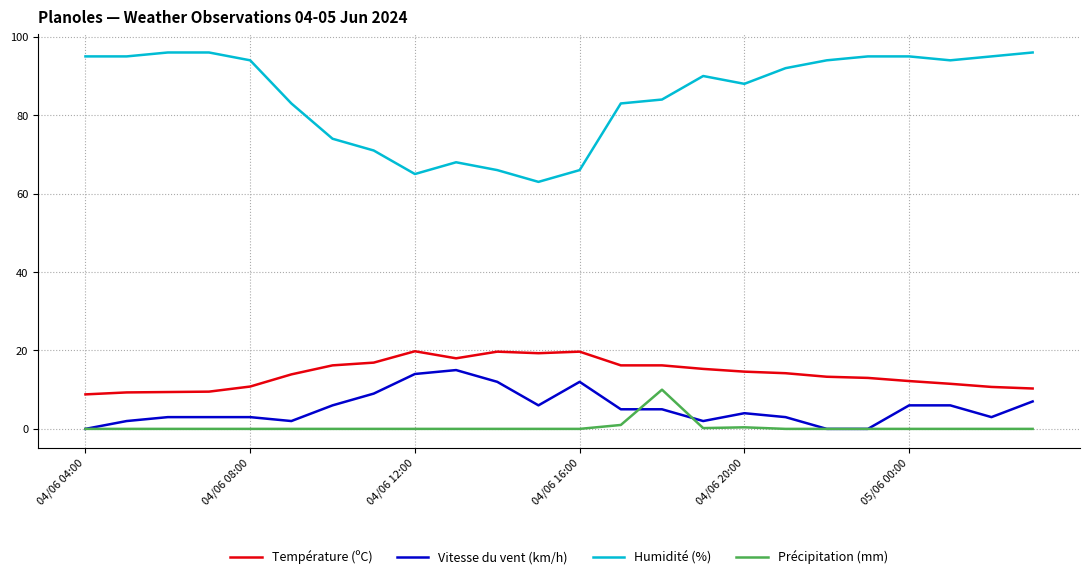

Which series has the widest spread of values?

Humidité (%)